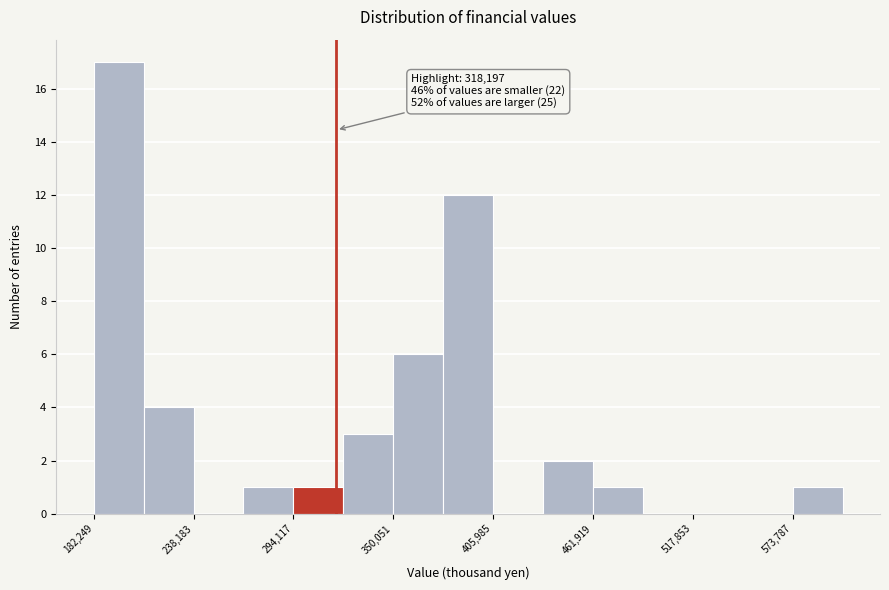

Read against the x-axis, roughly where is the centre of the tallest bar?

200000